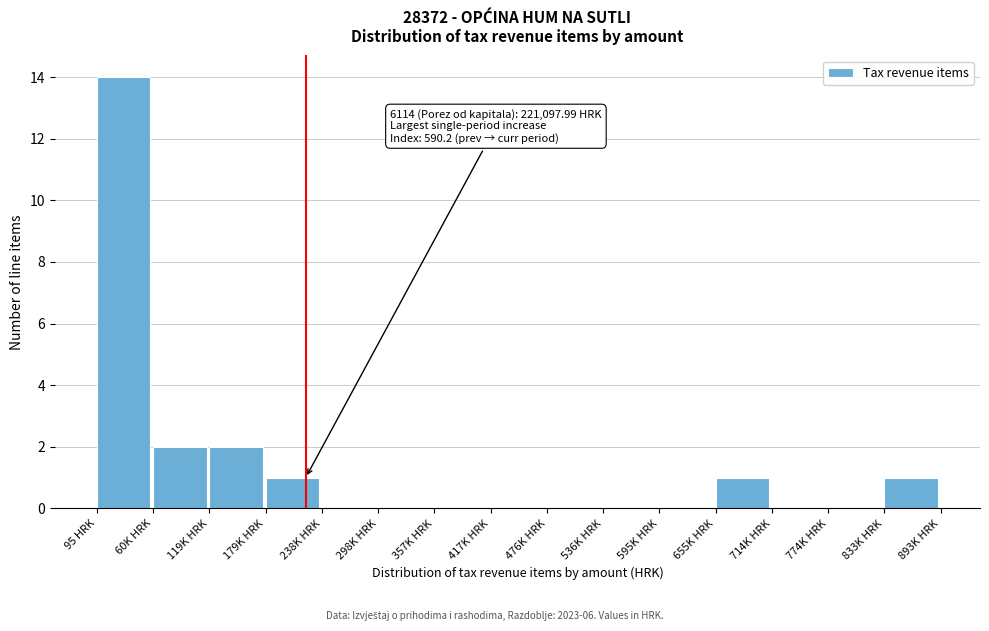

Reading left to right, transcribe all the data shown in this chart.

95 HRK=14	60K HRK=2	119K HRK=2	179K HRK=1	238K HRK=0	298K HRK=0	357K HRK=0	417K HRK=0	476K HRK=0	536K HRK=0	595K HRK=0	655K HRK=1	714K HRK=0	774K HRK=0	833K HRK=1